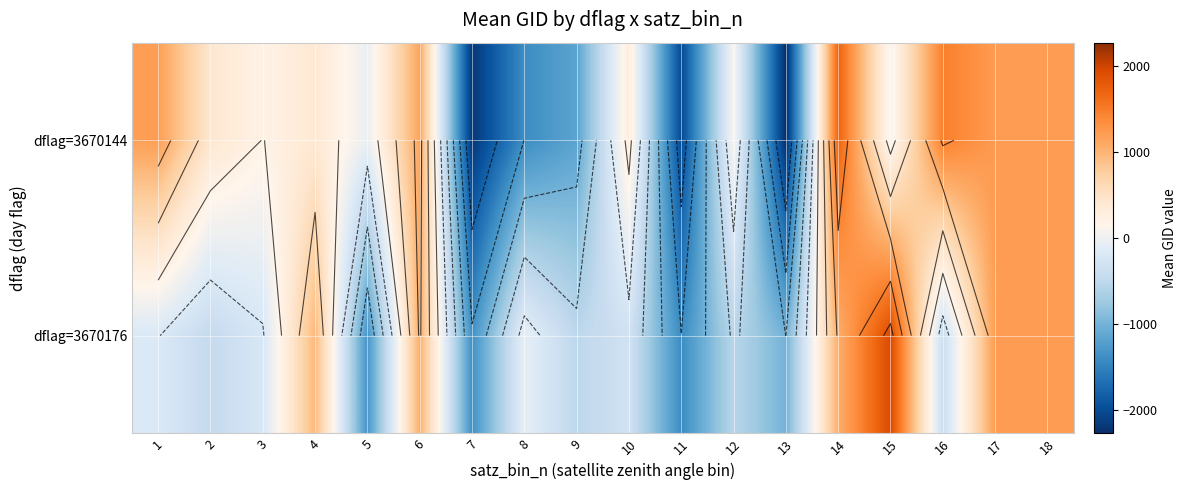

Which category has the highest value across all series?

15